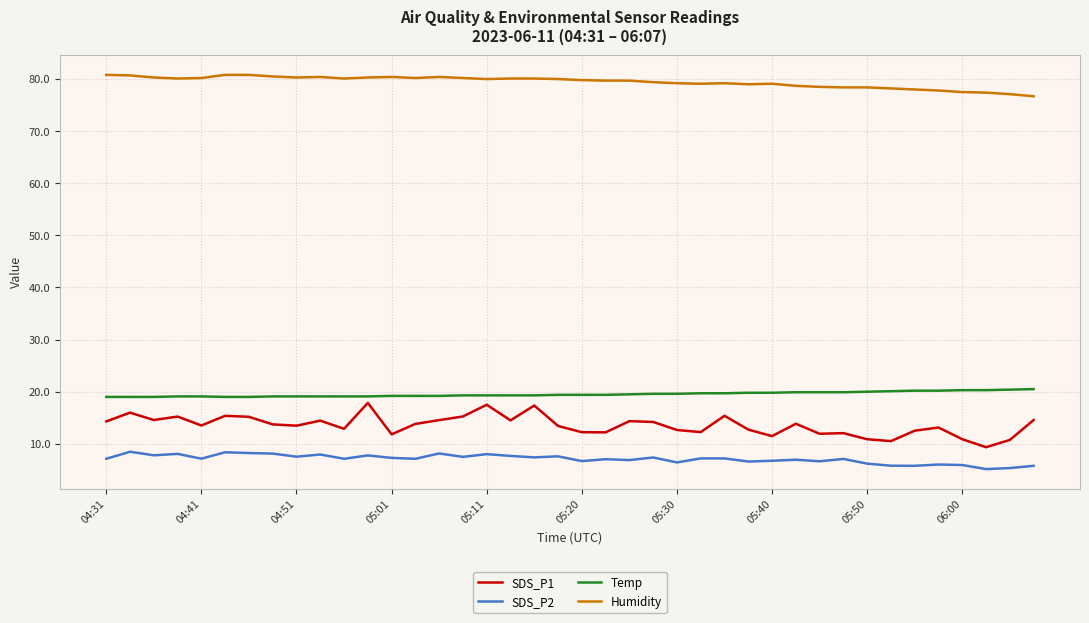

What is the difference between the maximum and minimum values in the SDS_P1 series?

8.5